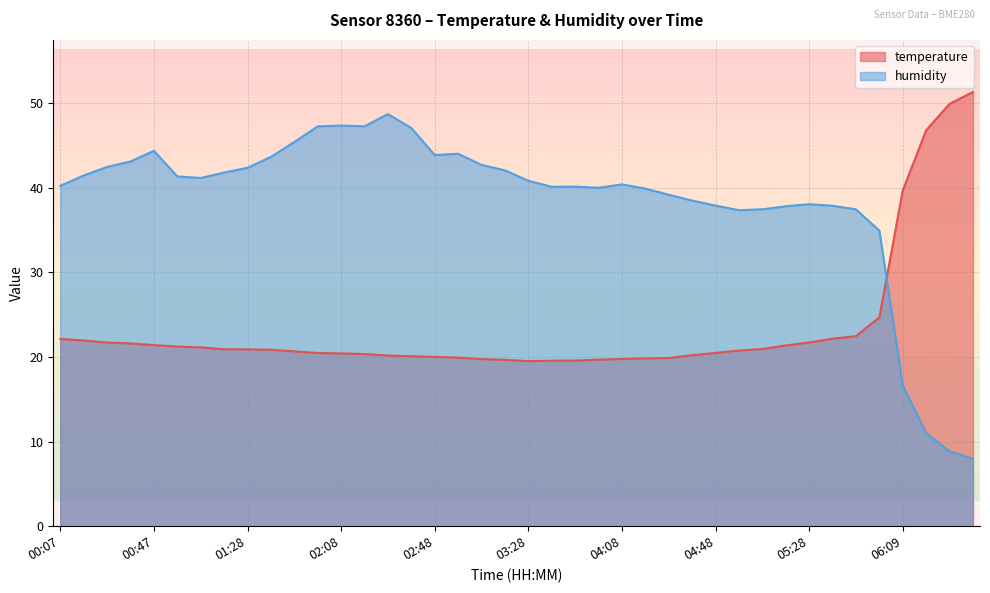

Read the temperature value at 05:48.

22.5